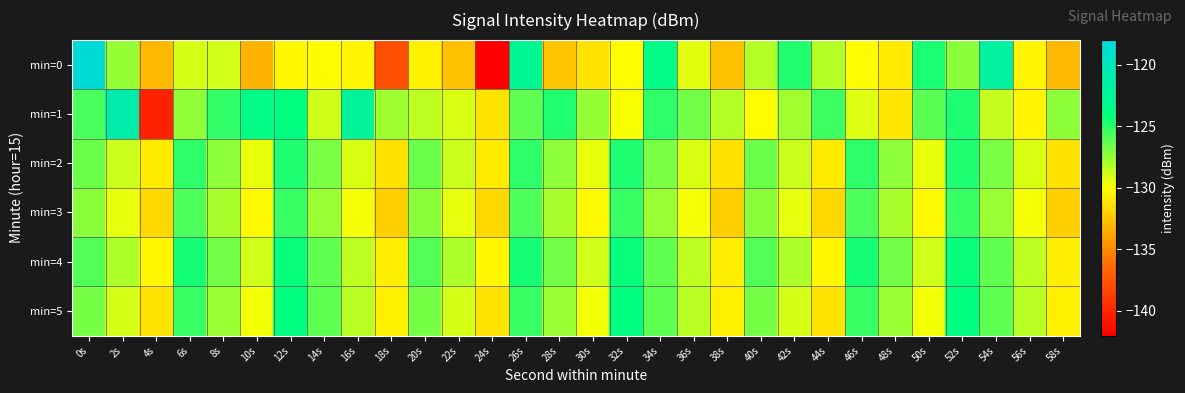

What is the smallest value displayed?

-142.0